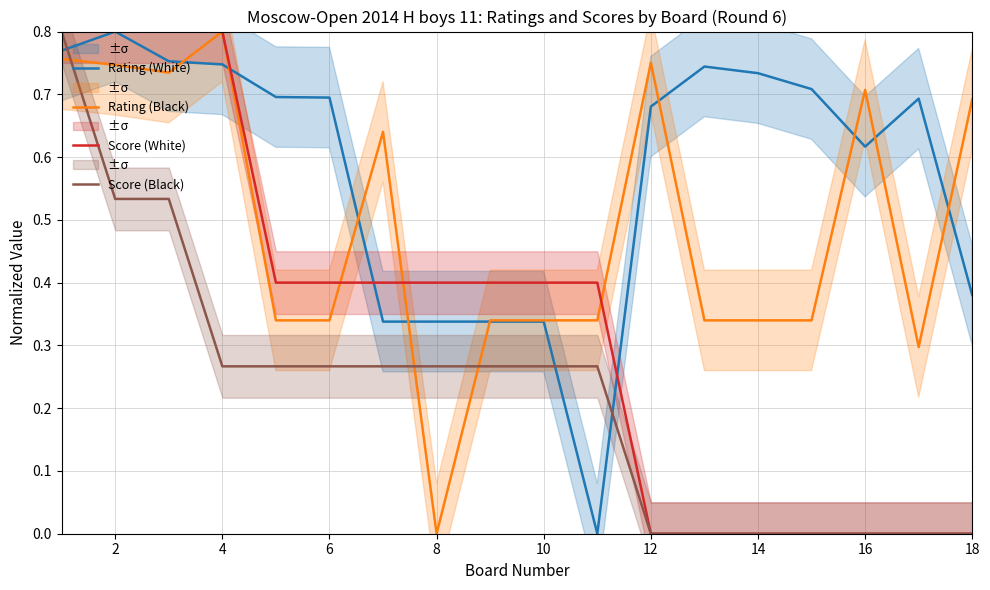

The Score (Black) series shows 0.0 at 18. True or false?

True